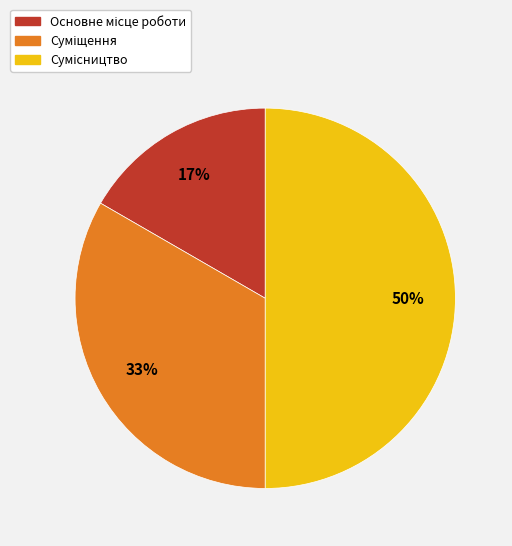

To the nearest percent, what is the difference between the largest and smallest slice percentages?

33%